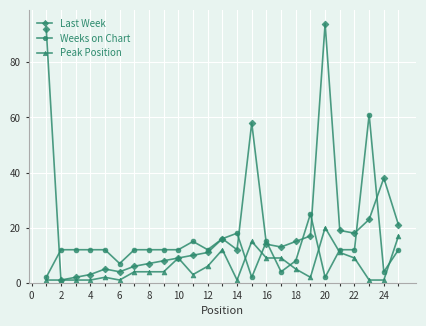

Which series has the largest total across all categories?

Last Week